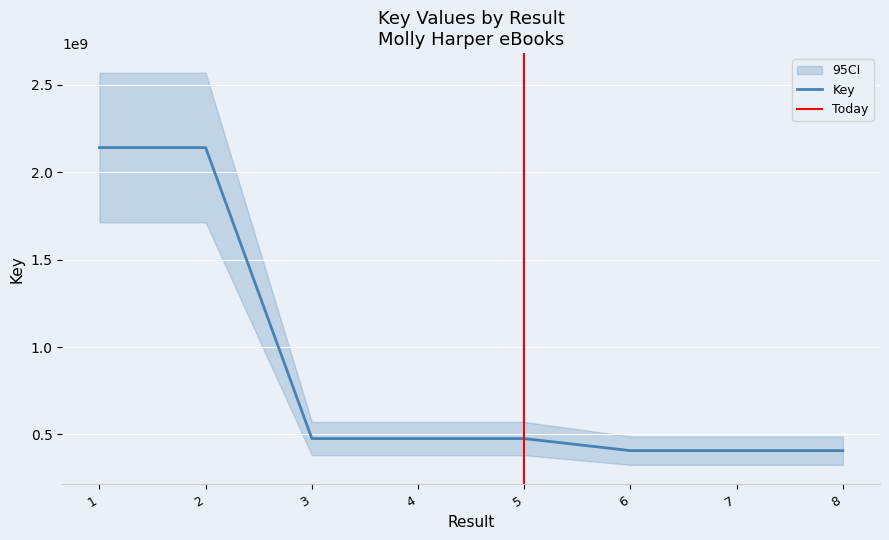

The chart shows a value of 476017700 at 3. True or false?

True